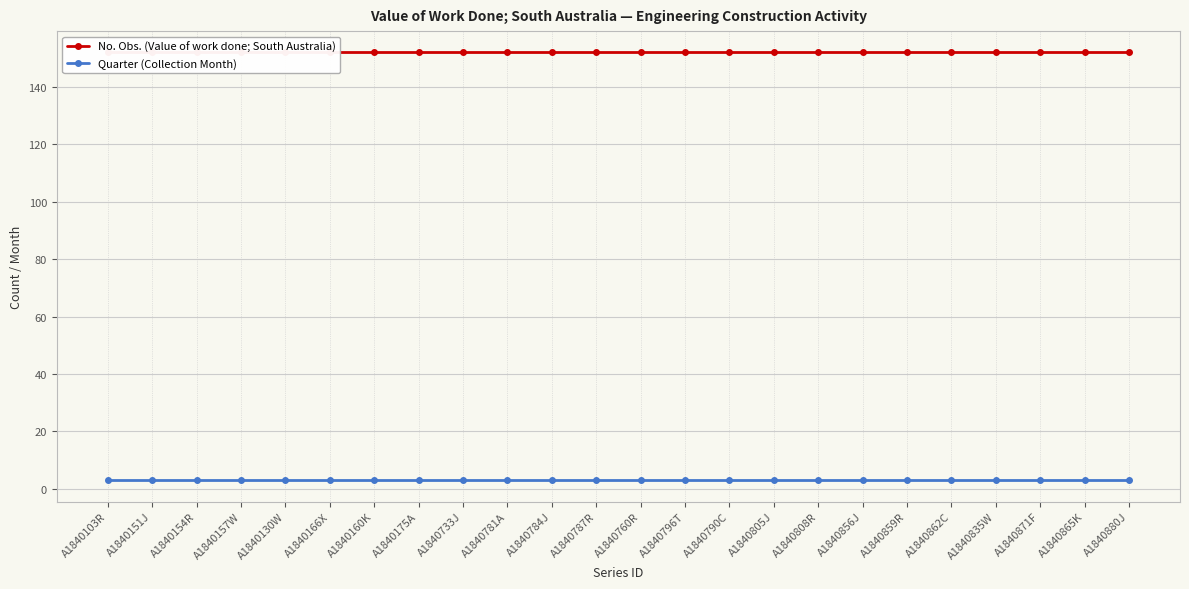

What is the label of the 2nd point from the right?

A1840865K